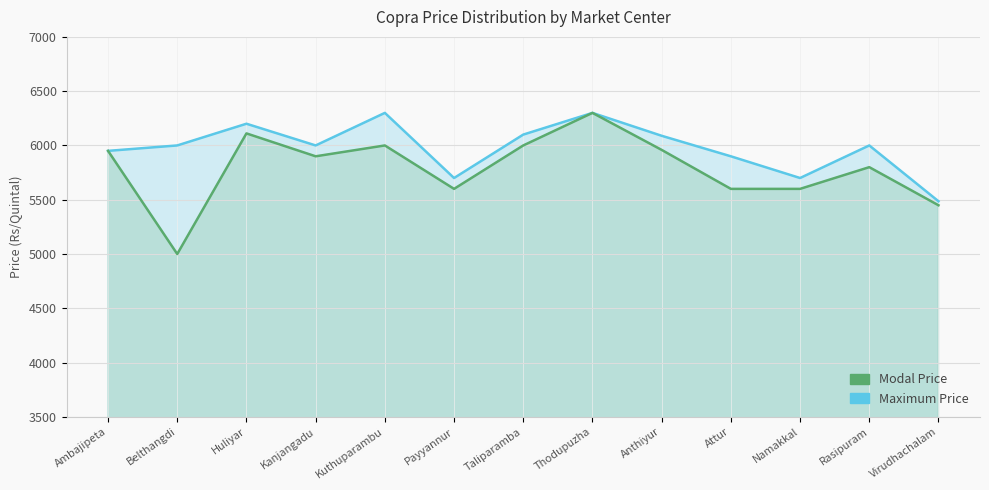

What is the difference between the highest and lowest values at Attur?

300